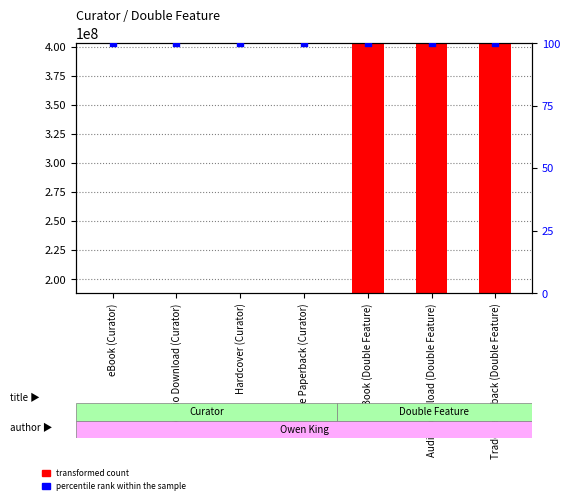

Which series reaches the minimum Y coordinate?

percentile rank within the sample